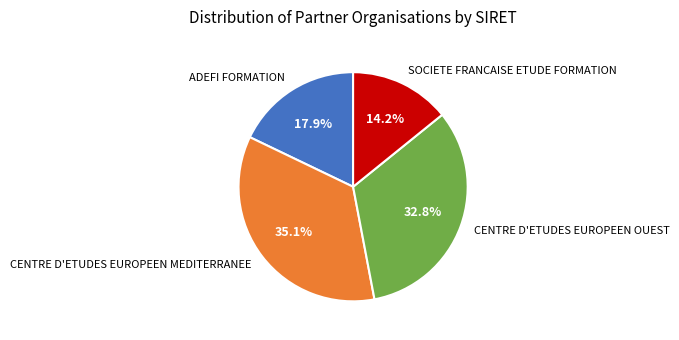

What is the smallest slice in the pie chart?

SOCIETE FRANCAISE ETUDE FORMATION